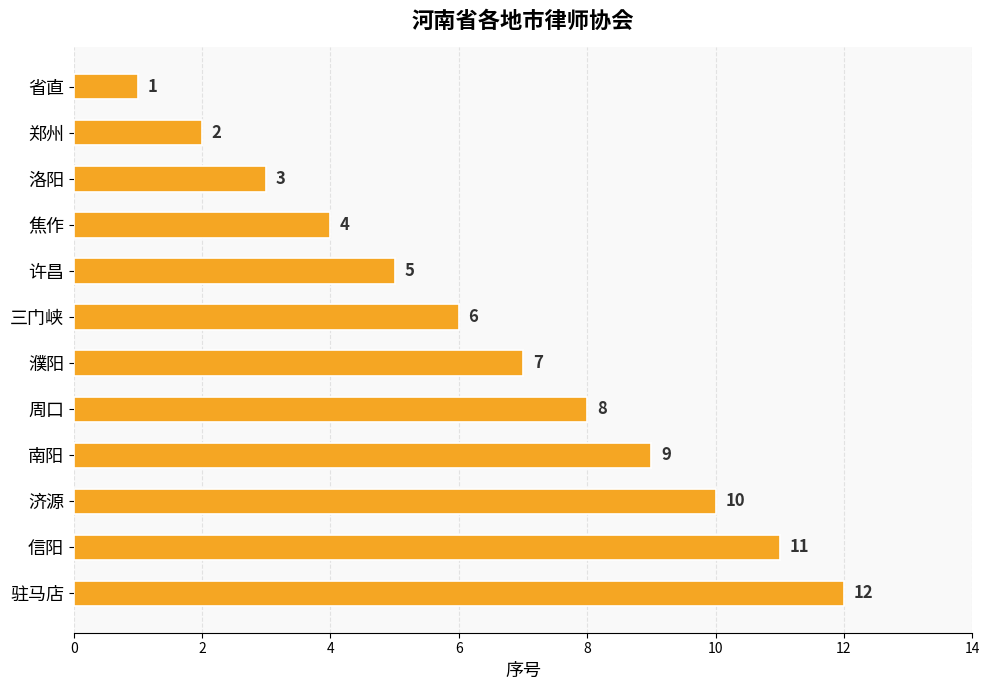

Between 三门峡 and 濮阳, which is larger?

濮阳